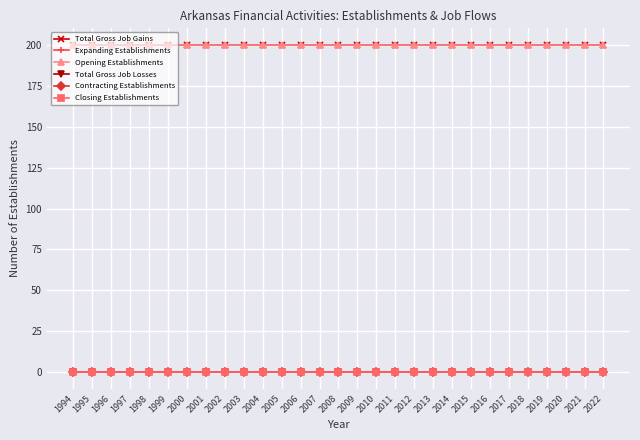

True or false: Opening Establishments and Closing Establishments cross at least once.

False